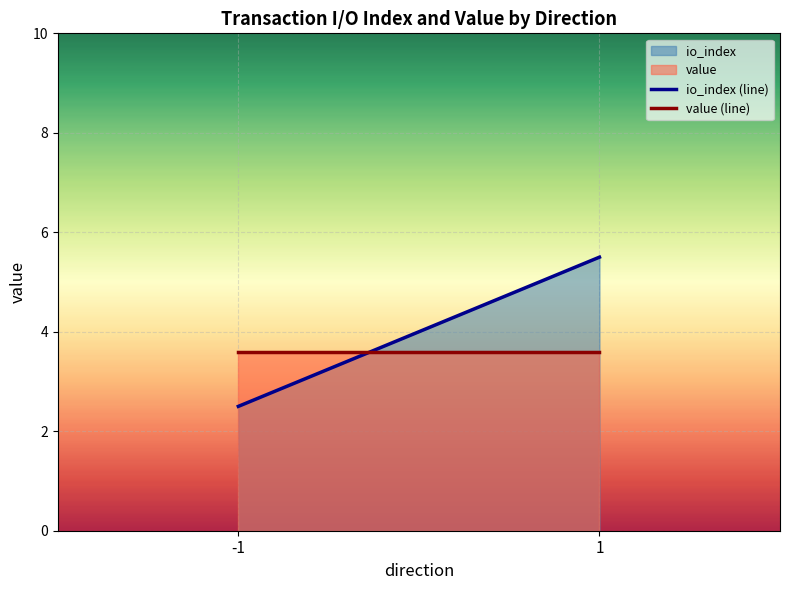

At which category does the chart reach its peak across all series?

1